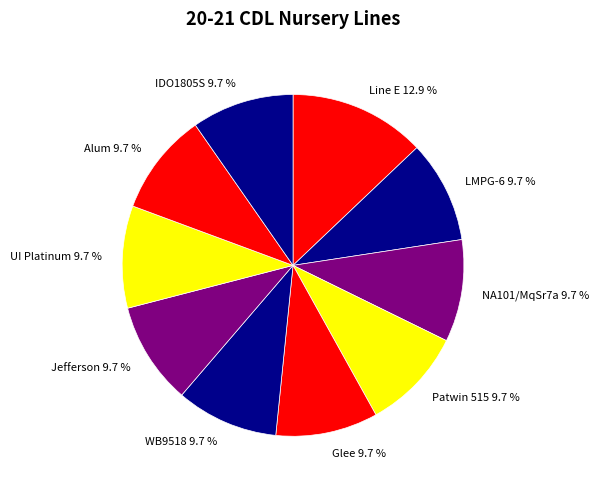

Combined, what portion of the pie is NA101/MqSr7a and WB9518?

19.4%